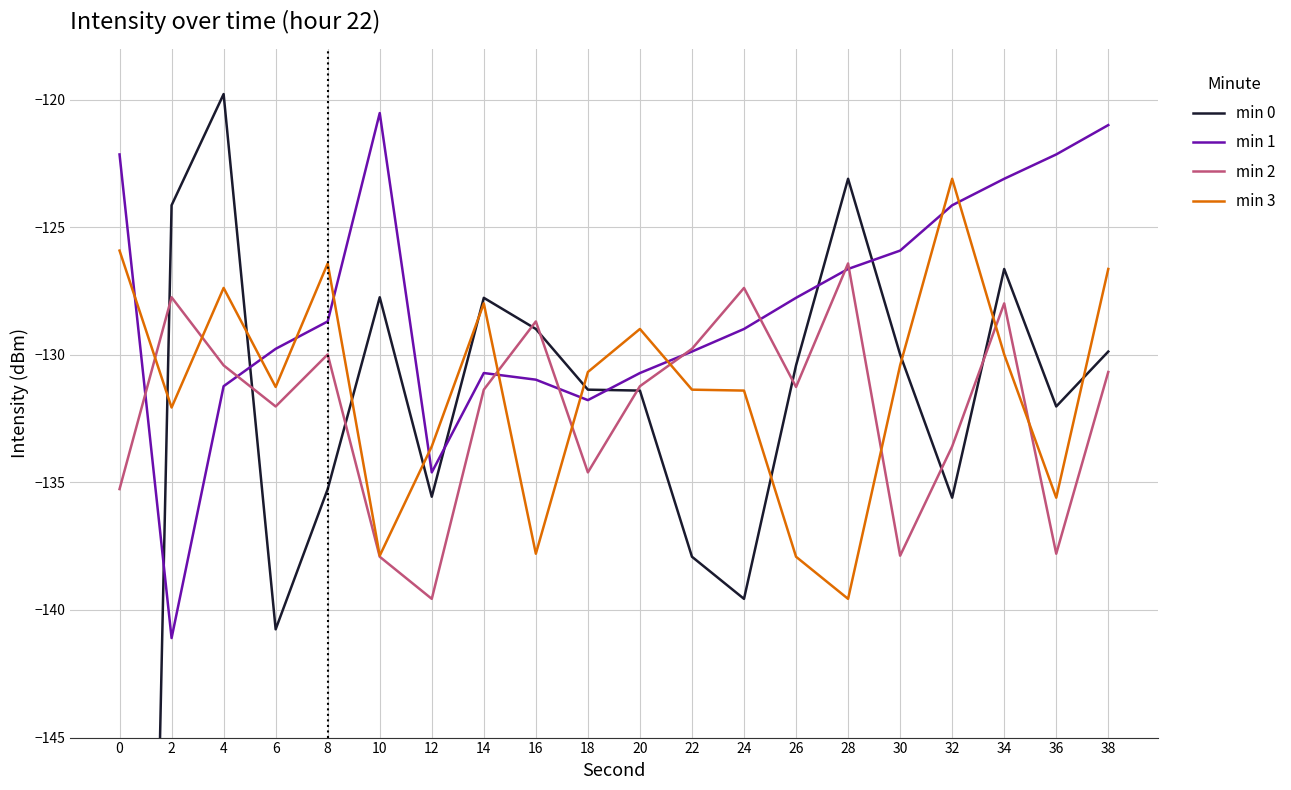

How many lines are shown in the chart?

4